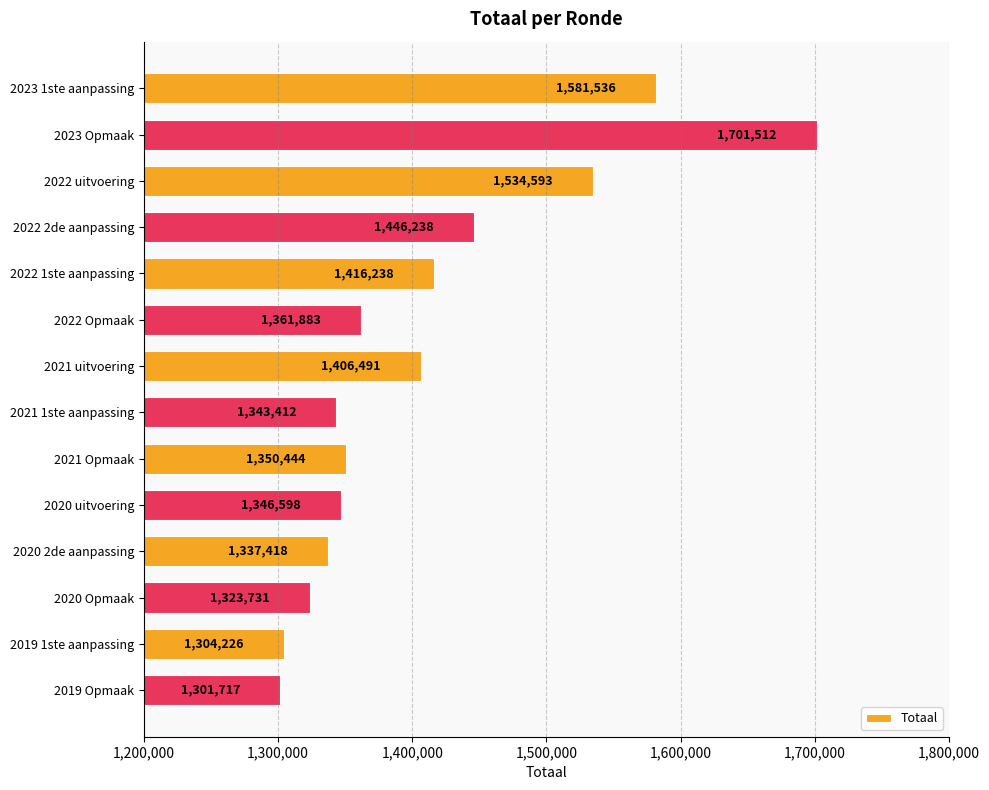

What is the minimum value shown in the chart?

1301717